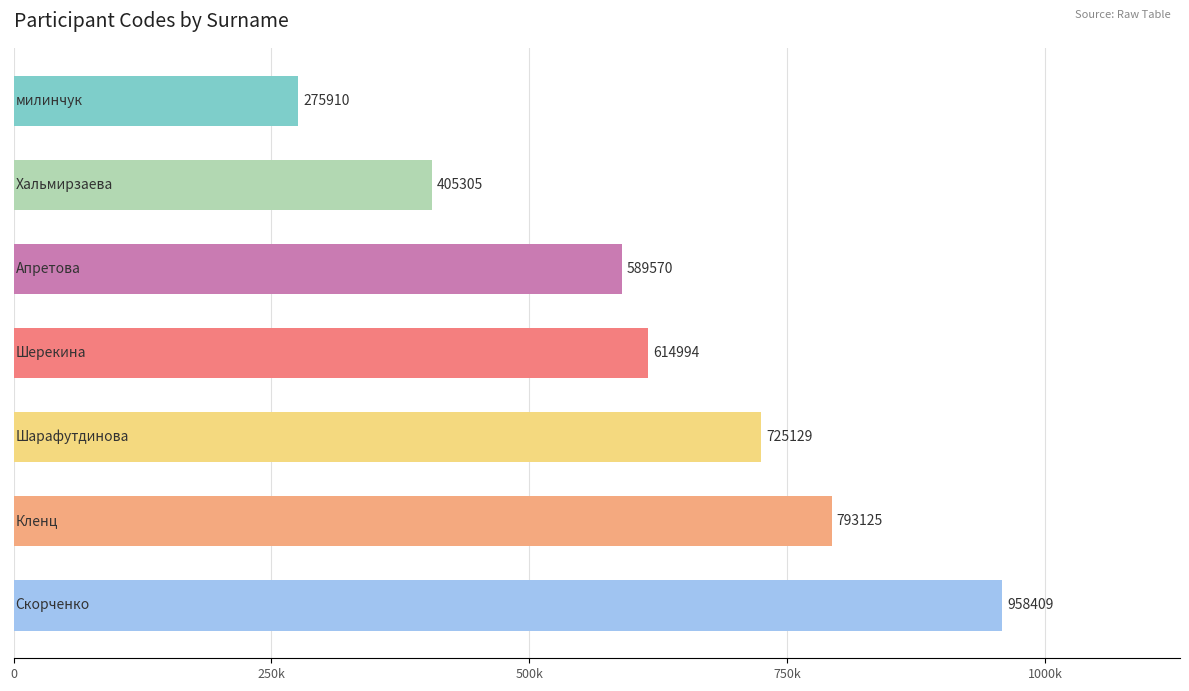

Does the chart contain any negative values?

No